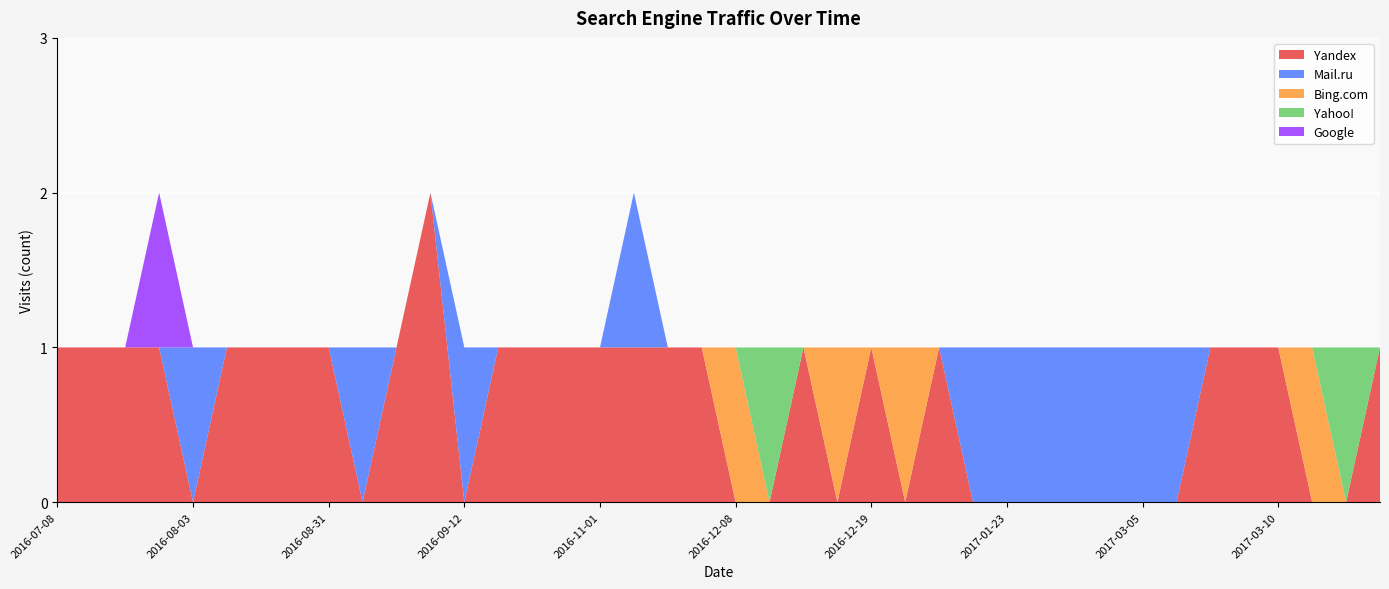

True or false: Yandex has a value of 0 at 2016-07-08.

False